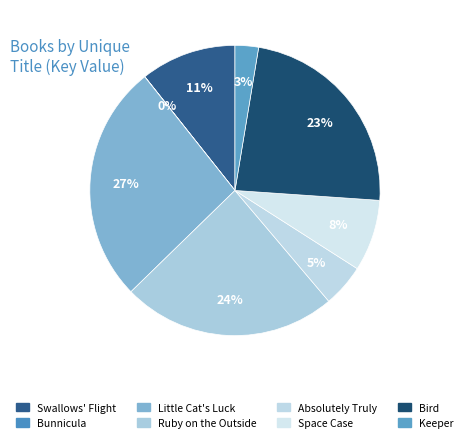

Does Ruby on the Outside account for over 50% of the chart?

No